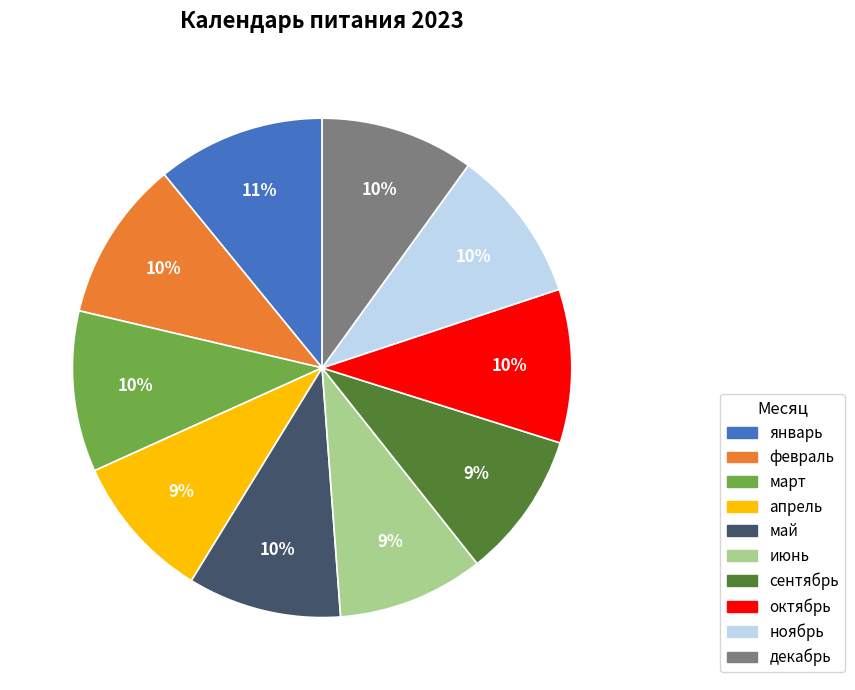

Is it true that декабрь is 10% of the pie?

True